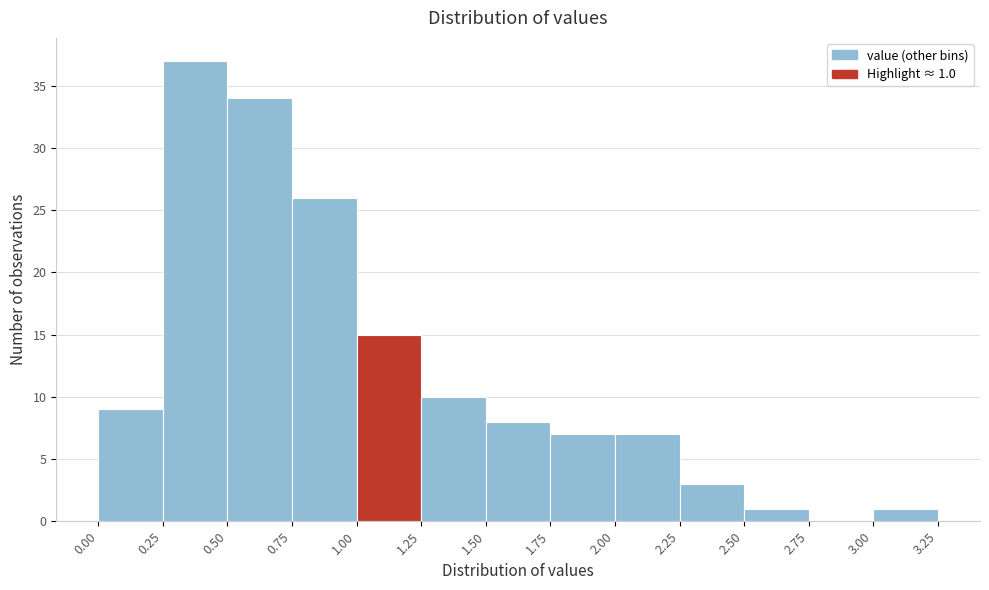

Which range on the x-axis has the tallest bar?

0.25 to 0.50